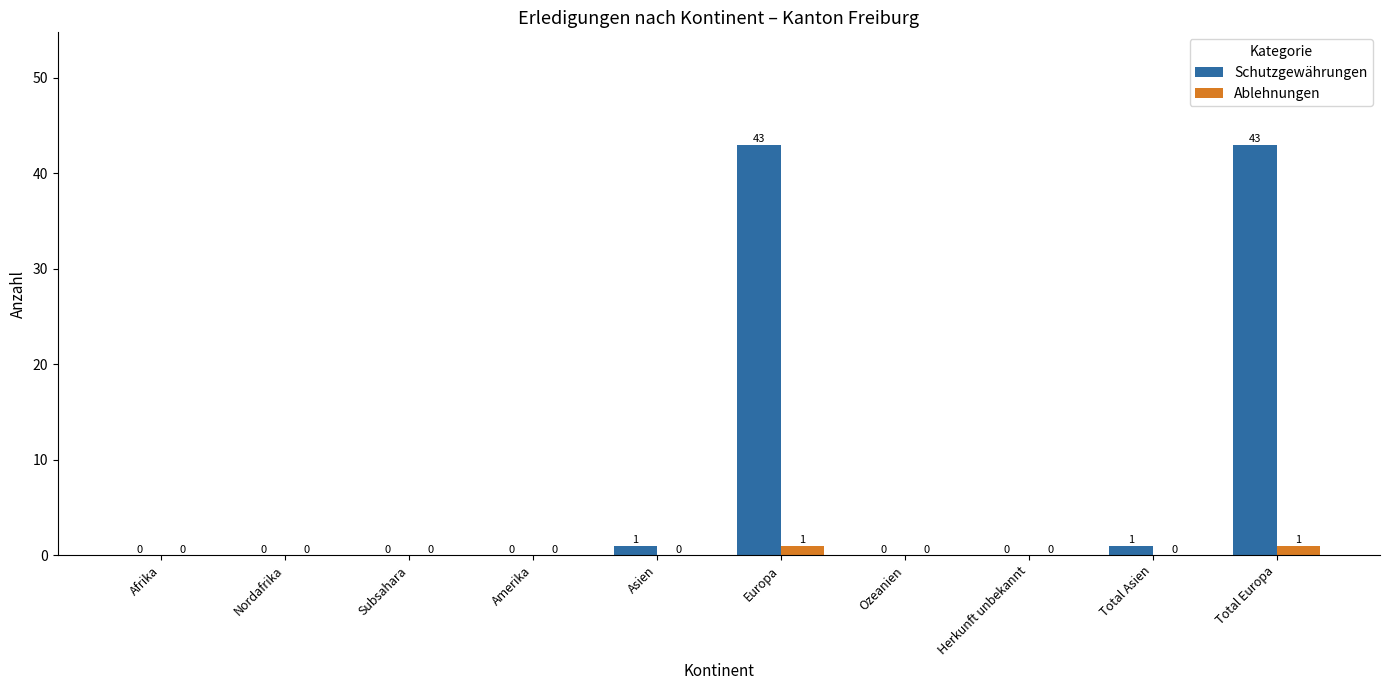

What is the maximum value for Schutzgewährungen?

43